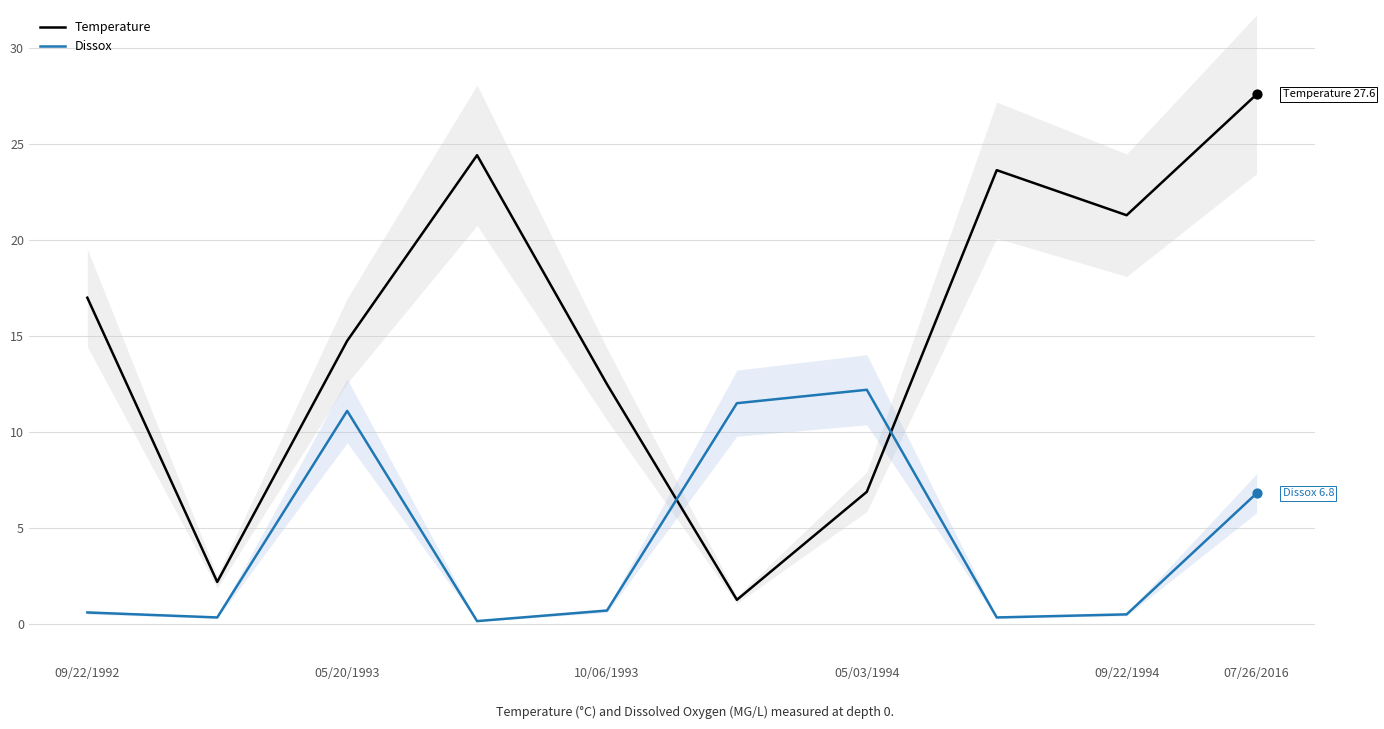

Which series has the widest spread of Y values?

Temperature